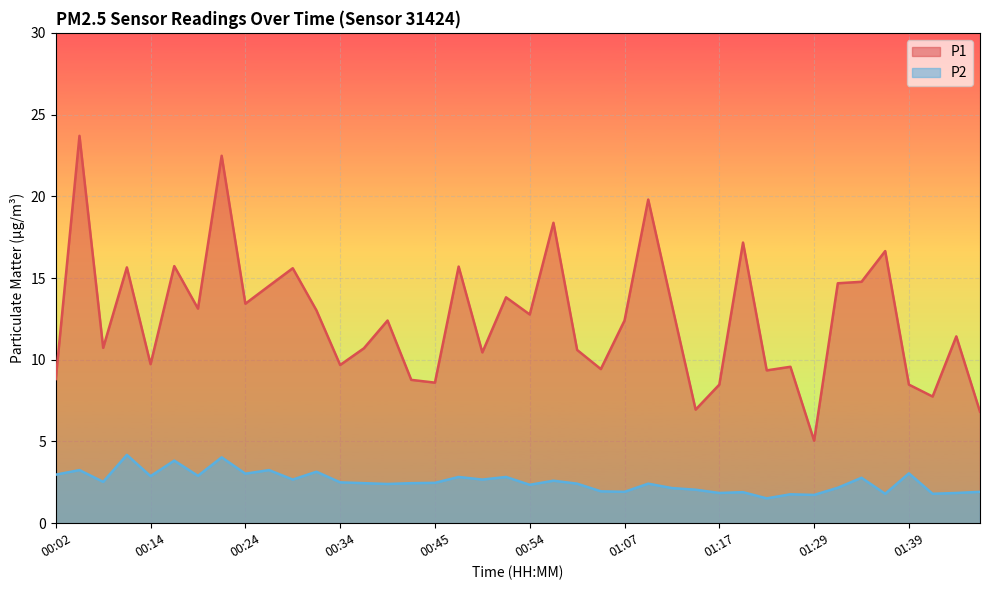

Which category has the highest value across all series?

00:05